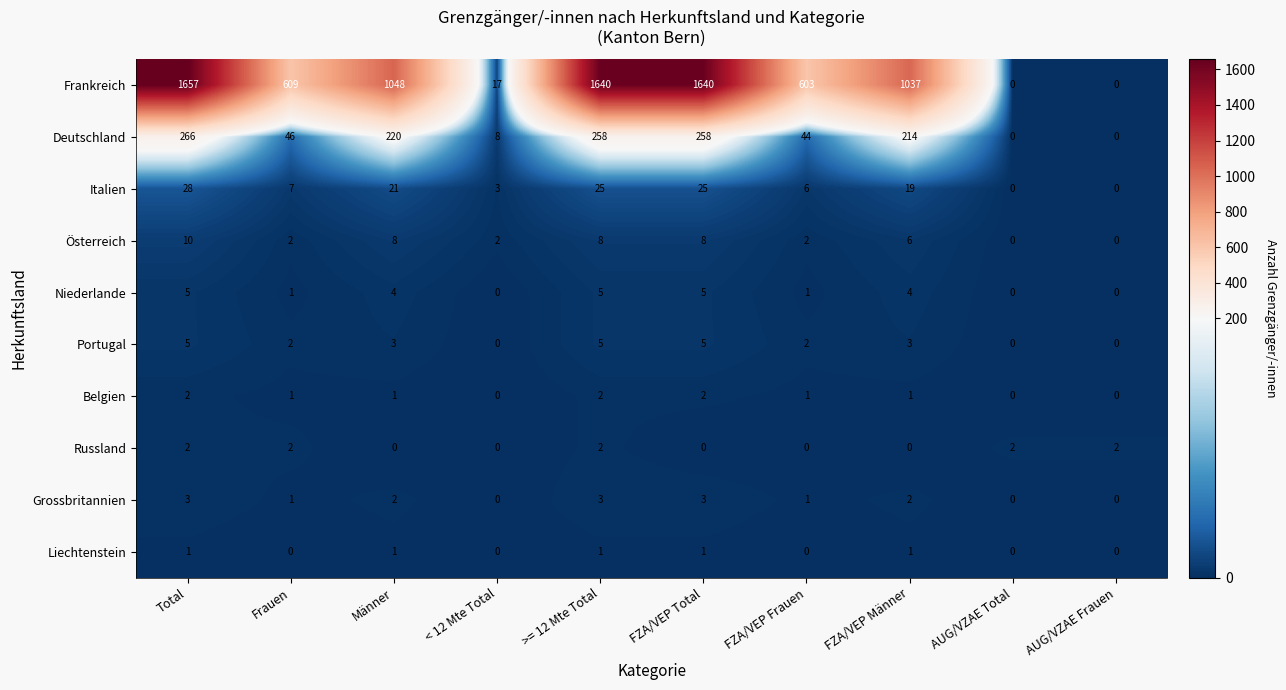

The Russland series shows 2 at Frauen. True or false?

True